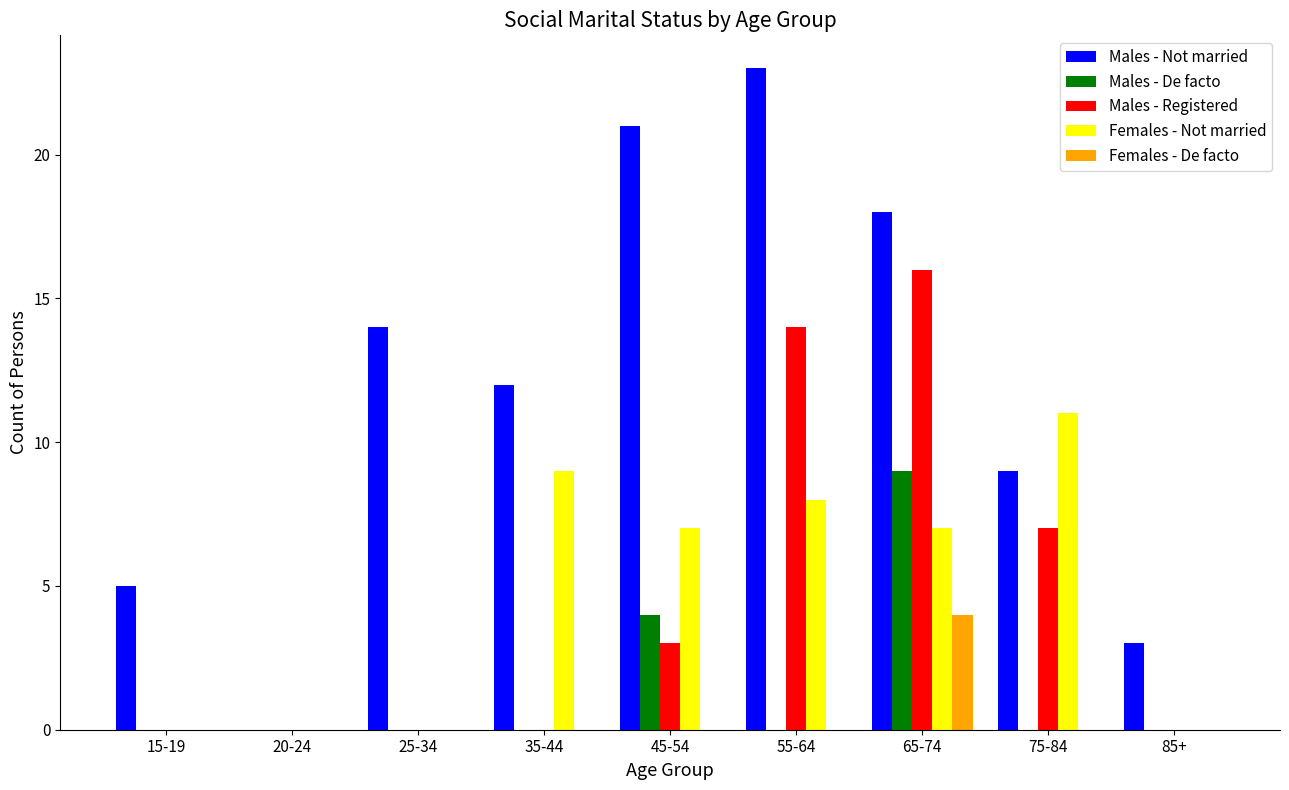

What is the total value across all series at 15-19?

5